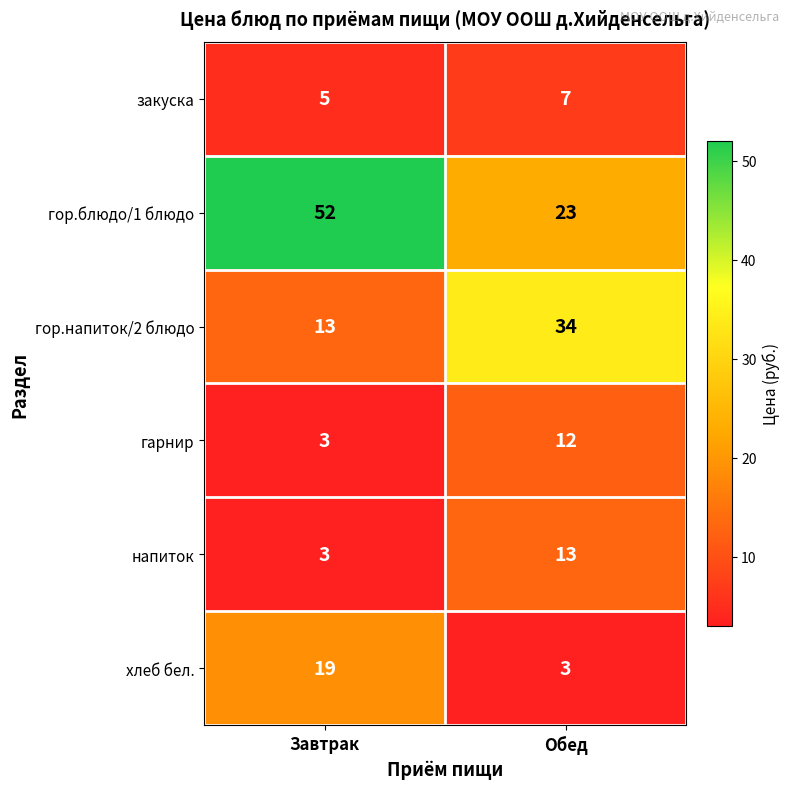

What is the minimum value shown in the chart?

3